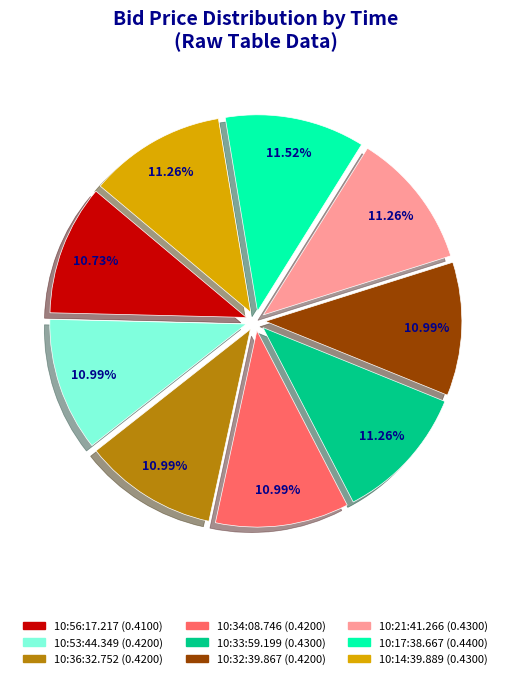

Is there any slice that represents more than half of the pie?

No